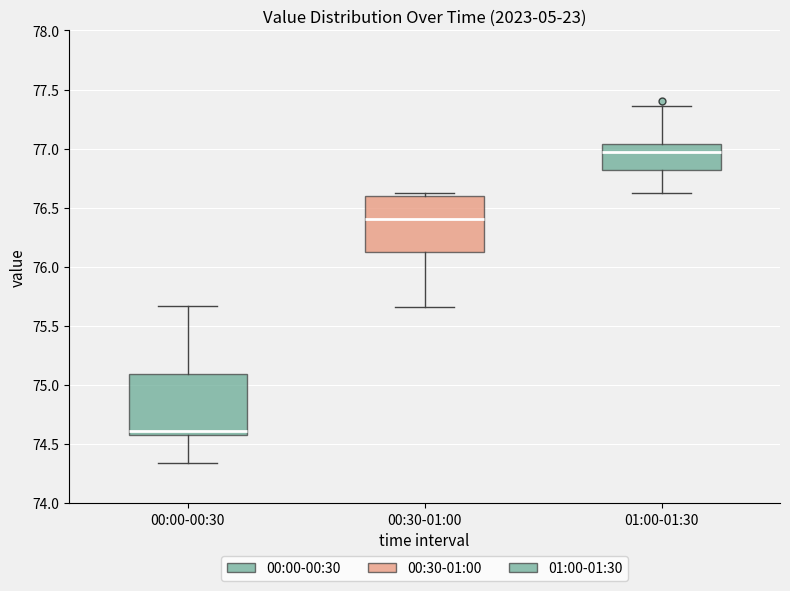

Reading left to right, read every box against the y-axis: the position of its median line, the range the box covers, and the ends of its whiskers. The values are not printed on the chart, so give them approximately, as read against the axis.

00:00-00:30: median 74.60 (just above the box's lower edge), box 74.60 to 75.10, whiskers 74.35 to 75.65
00:30-01:00: median 76.40, box 76.15 to 76.60, whiskers 75.65 to 76.60 (just above the box's upper edge)
01:00-01:30: median 77.00, box 76.80 to 77.05, whiskers 76.60 to 77.35